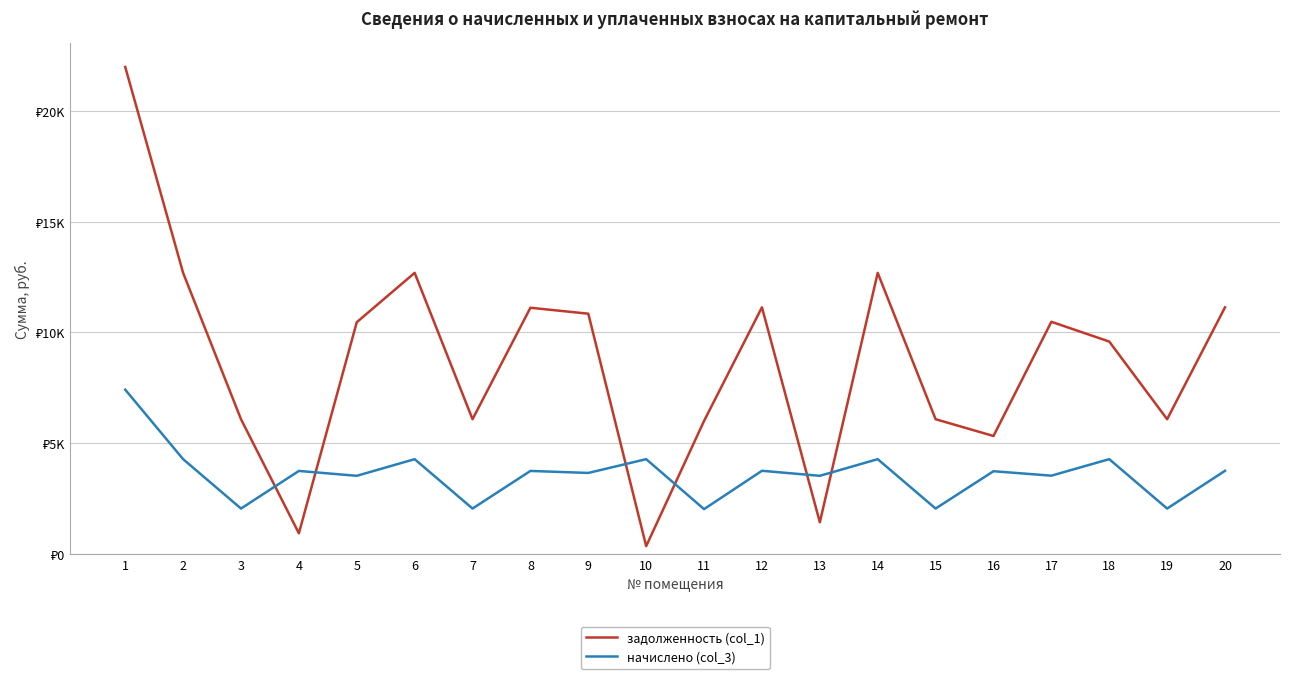

Where do задолженность (col_1) and начислено (col_3) first cross each other?

3 and 4